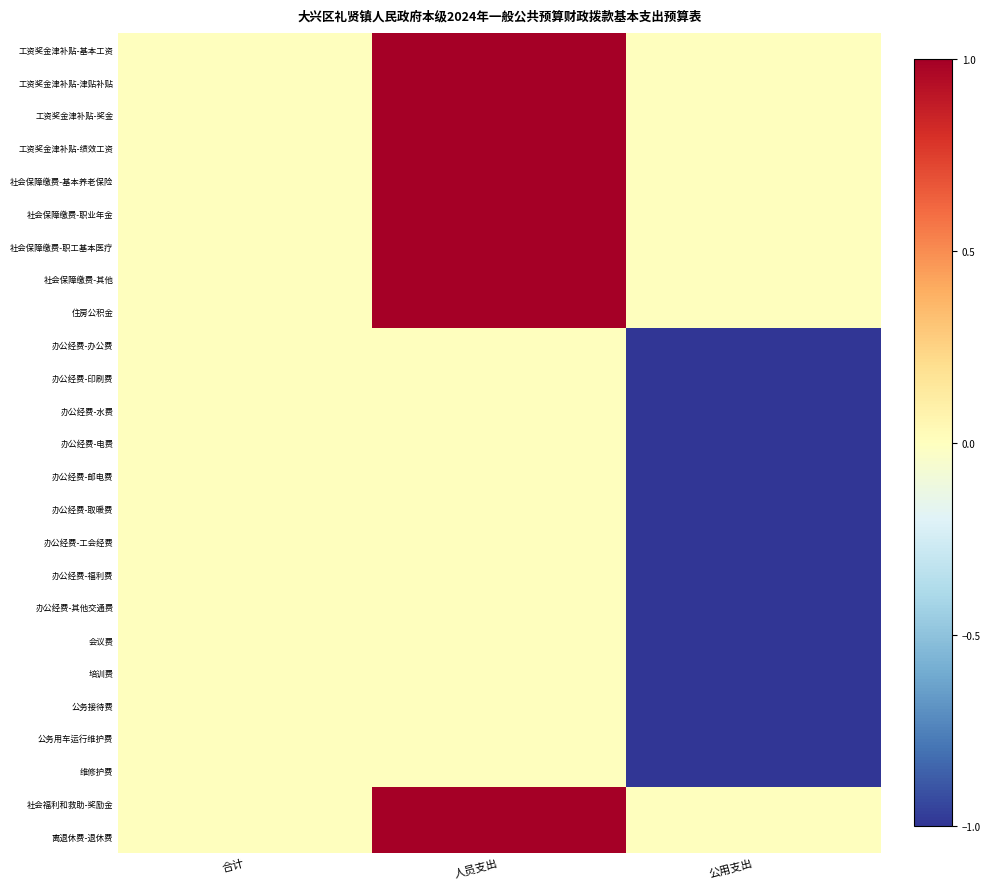

Which series has the largest range (max minus min)?

工资奖金津补贴-基本工资